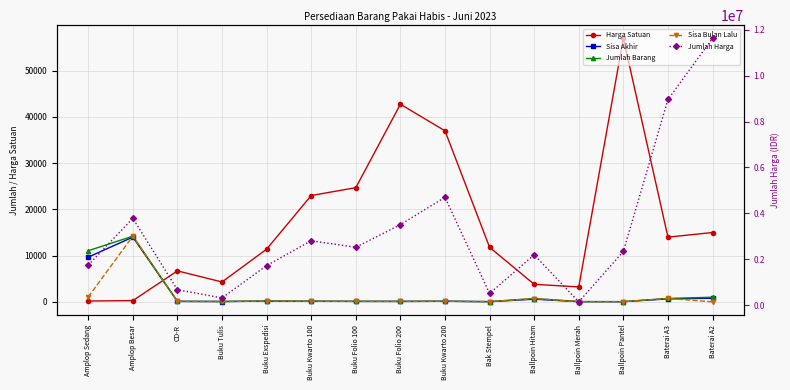

How many data points in Jumlah Barang are above 130?

7